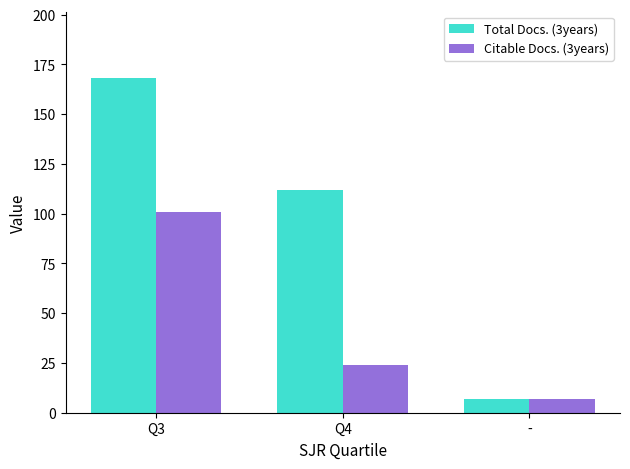

What position from the left is Q3?

1